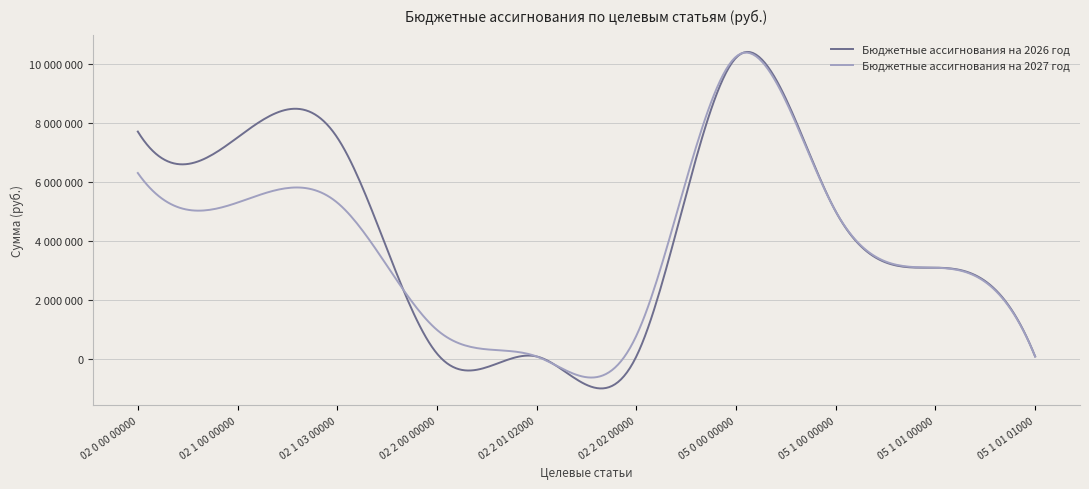

Does the chart display data point markers on the line(s)?

No